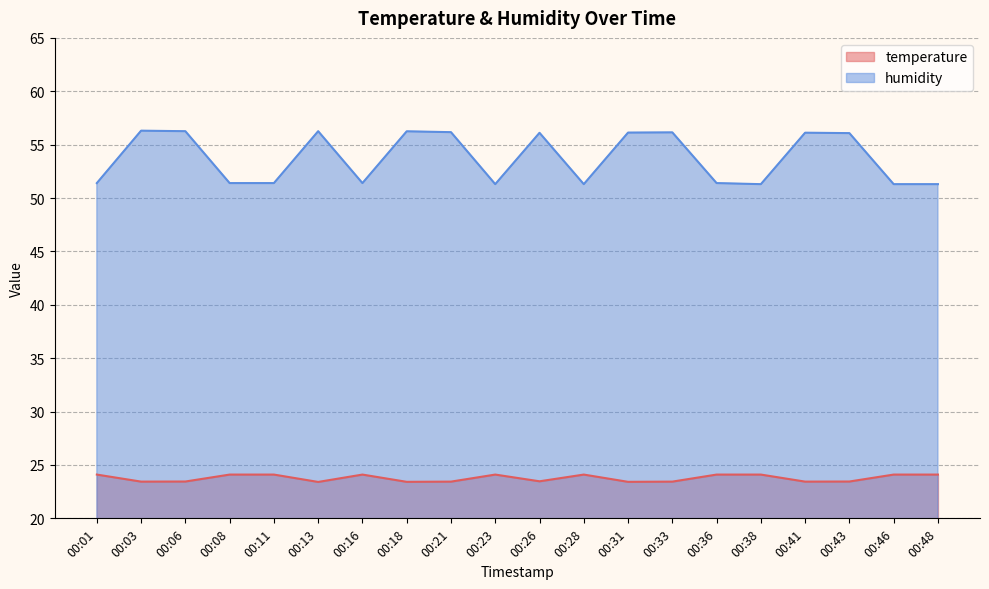

How many data points in temperature are less than 24?

10